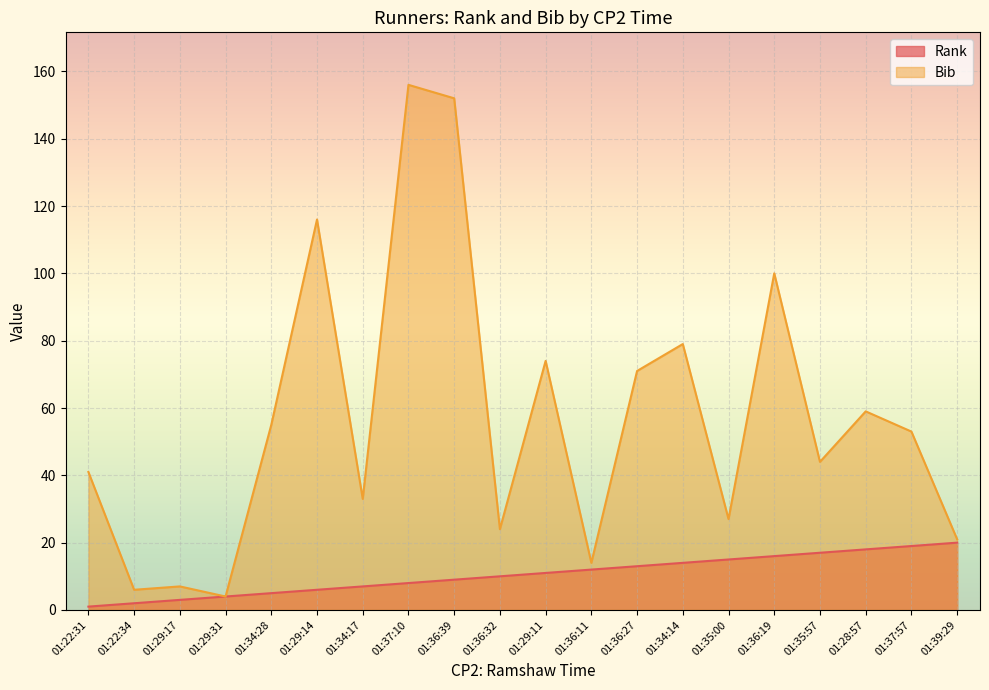

What are all the series names shown in the legend?

Rank, Bib